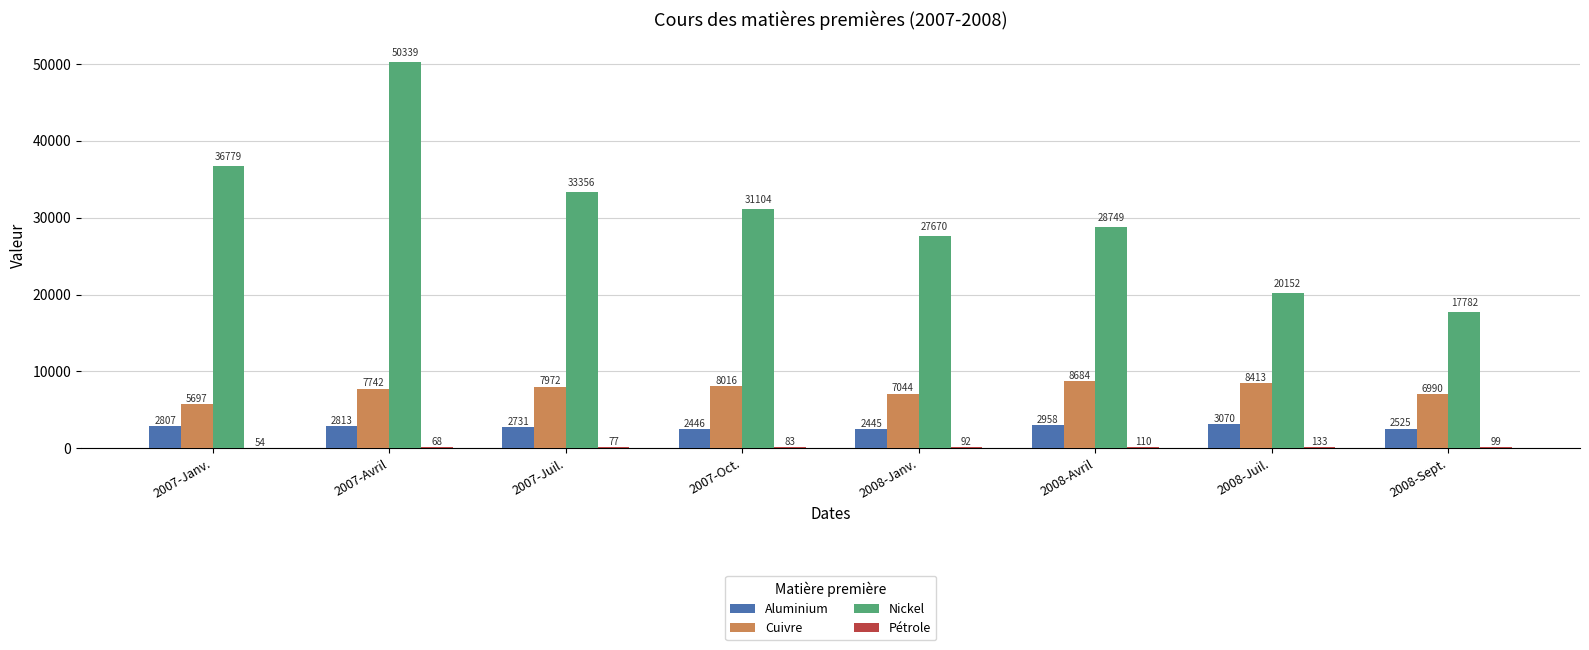

At which category is the sum across all series the highest?

2007-Avril